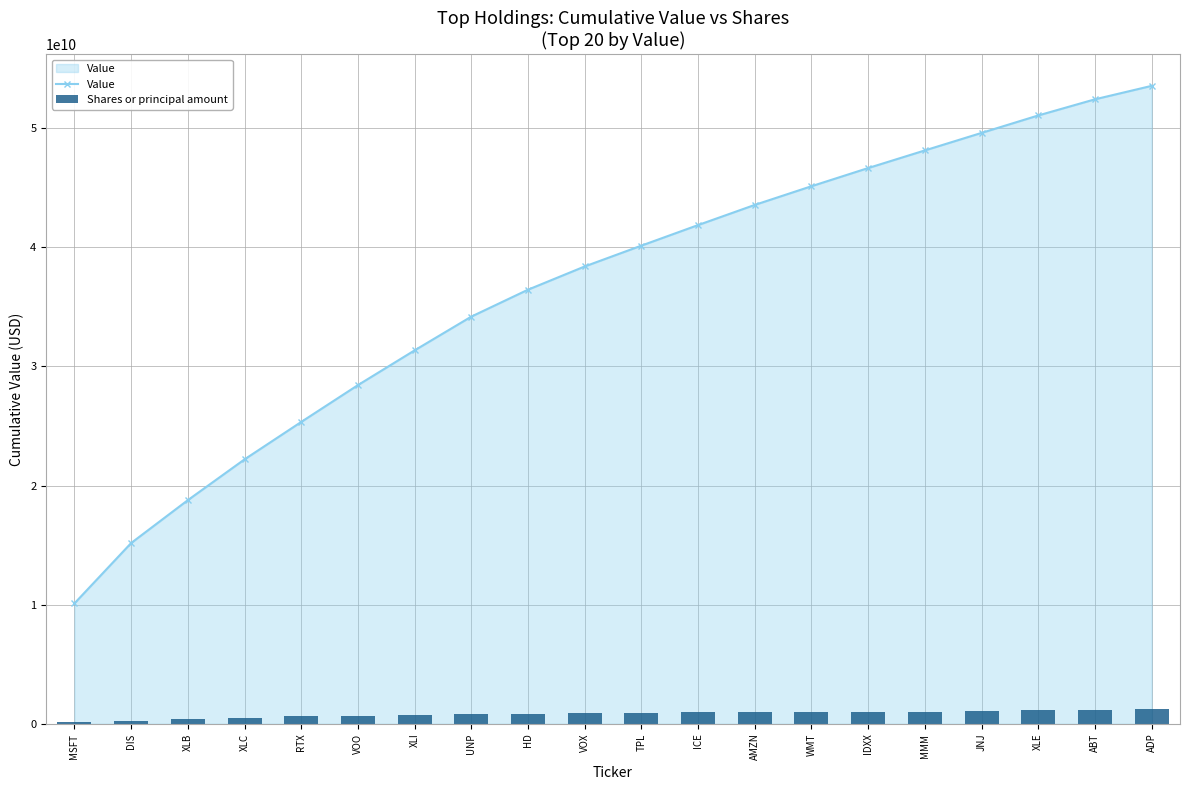

List the series in order of their peak value, highest first.

Value, Shares or principal amount